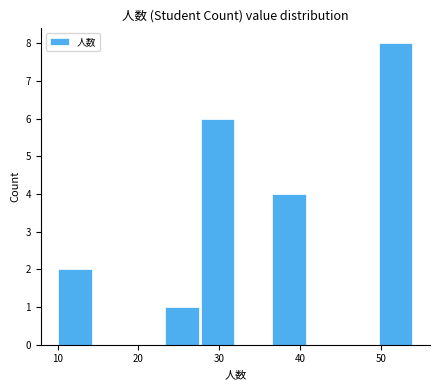

What is the height of the bar covering 36.4 to 40.8 on the x-axis? Neither the bar edges nor the heights are printed on the chart, so give them approximately, as read against the axes.

4